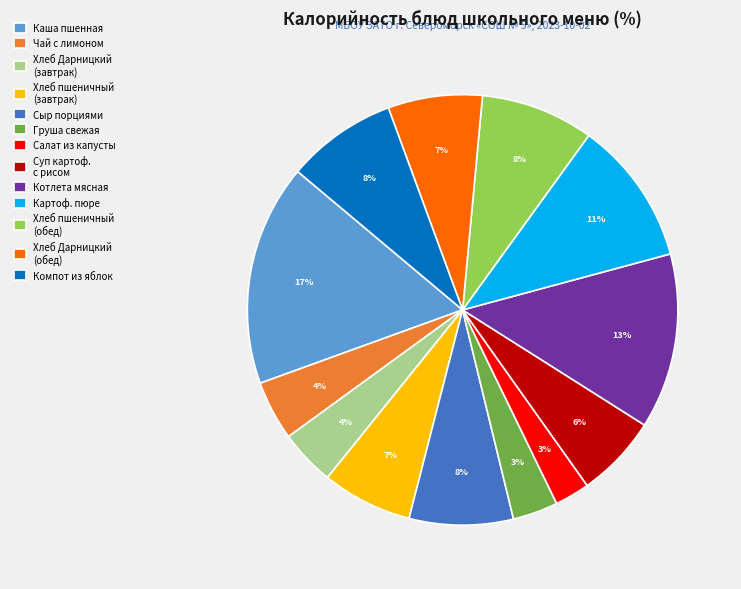

How many segments does this pie chart have?

13